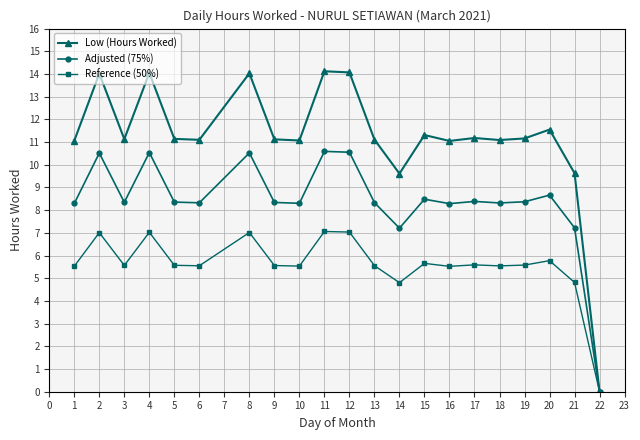

What is the value of the Low (Hours Worked) point at the 18th from the left?

11.2